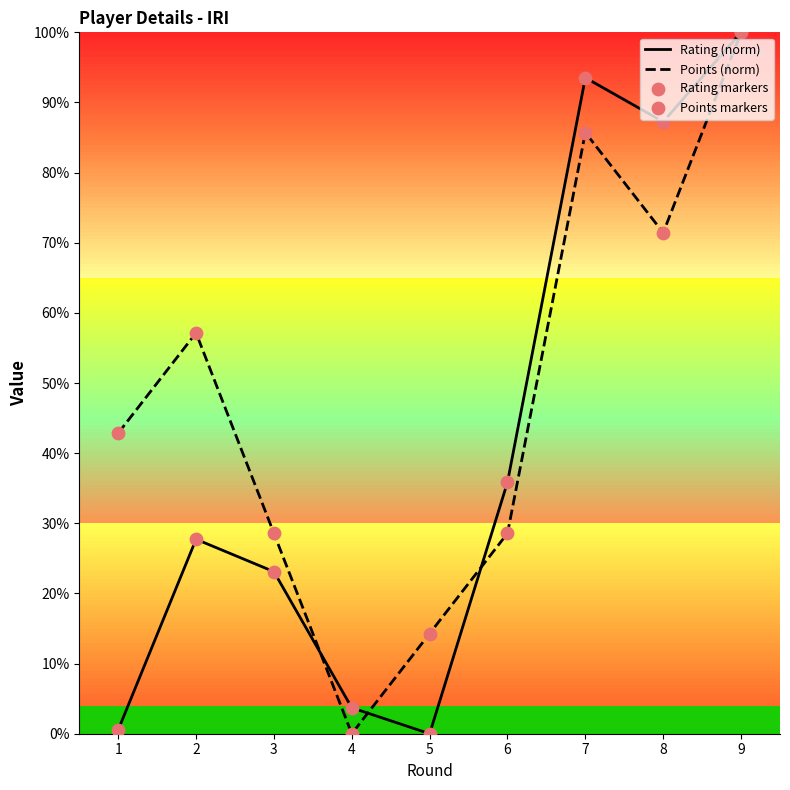

Which series contains the lowest Y value?

Rating (norm)